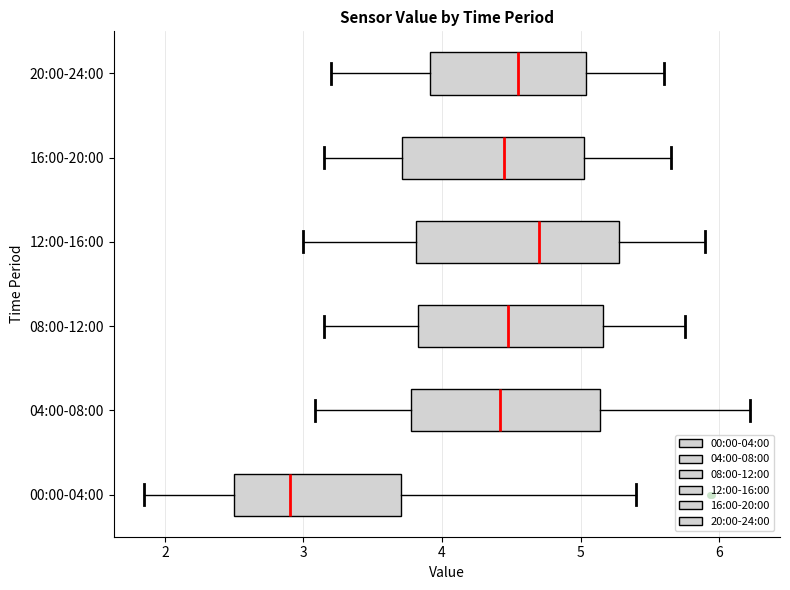

Where is the right edge of the box for 00:00-04:00 on the x-axis? The values are not printed on the chart, so give them approximately, as read against the axis.

3.7